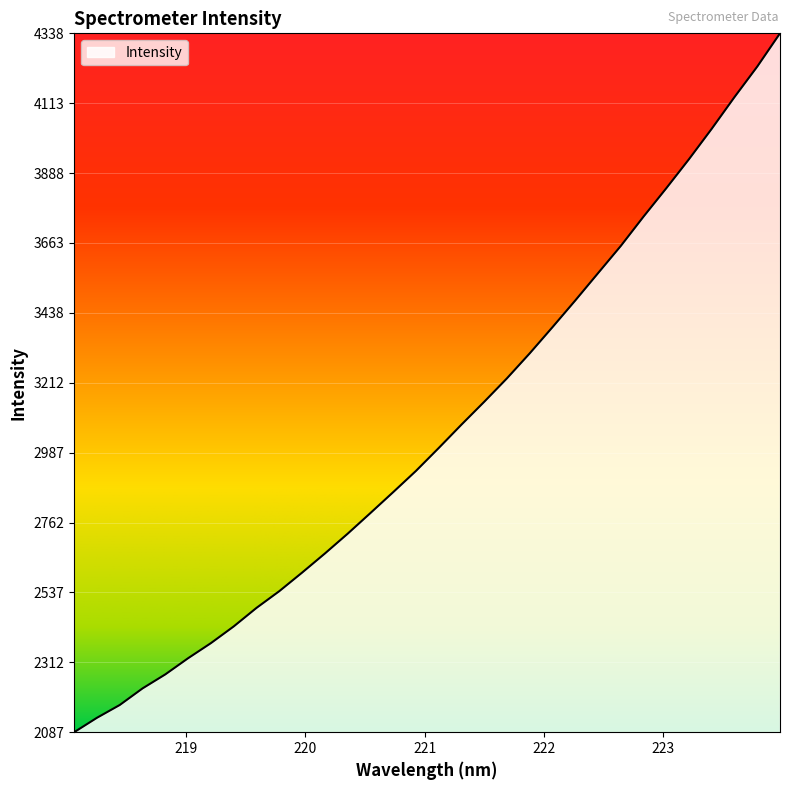

What is the smallest value displayed?

2087.2